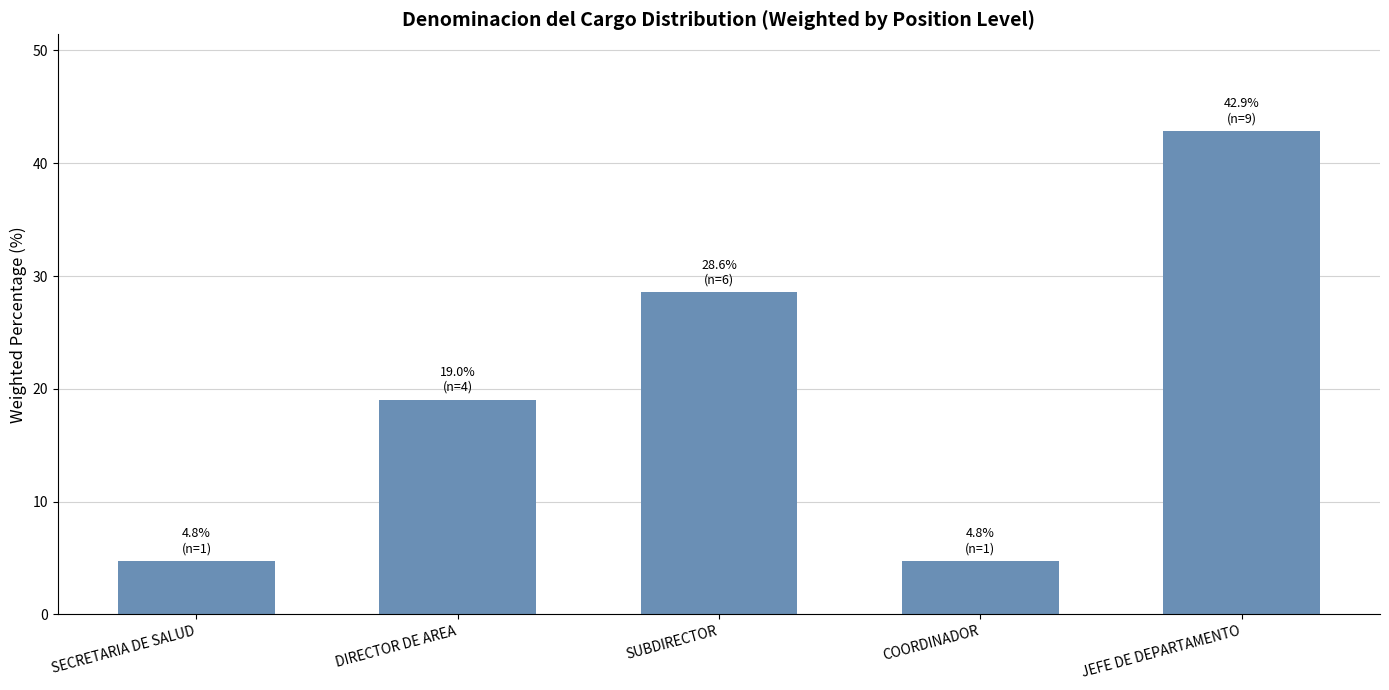

Is it true that the value at JEFE DE DEPARTAMENTO is 42.9?

True